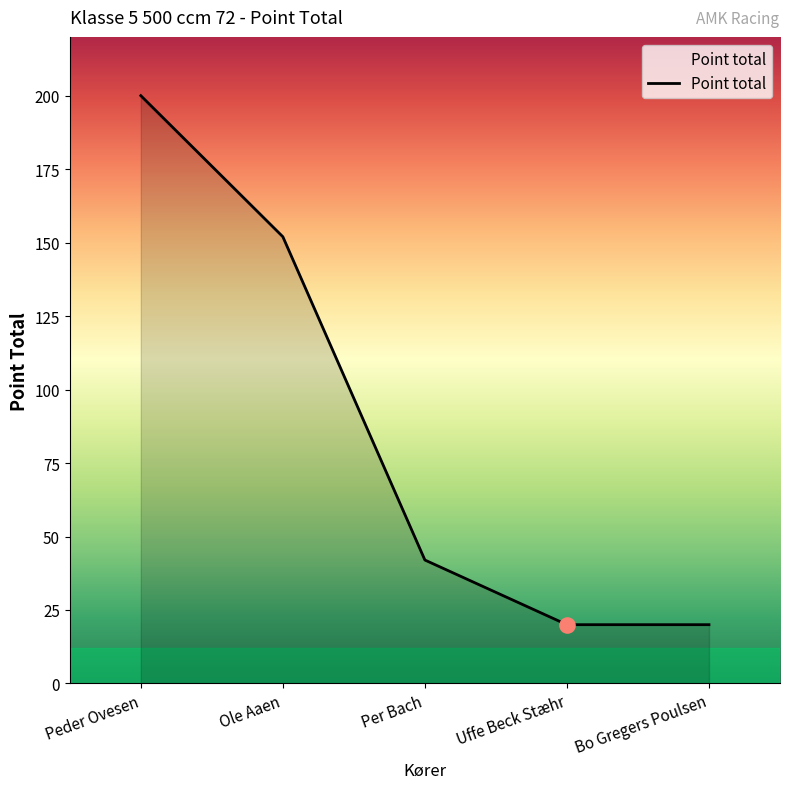

What is the ratio of the value at Per Bach to the value at Ole Aaen?

0.3